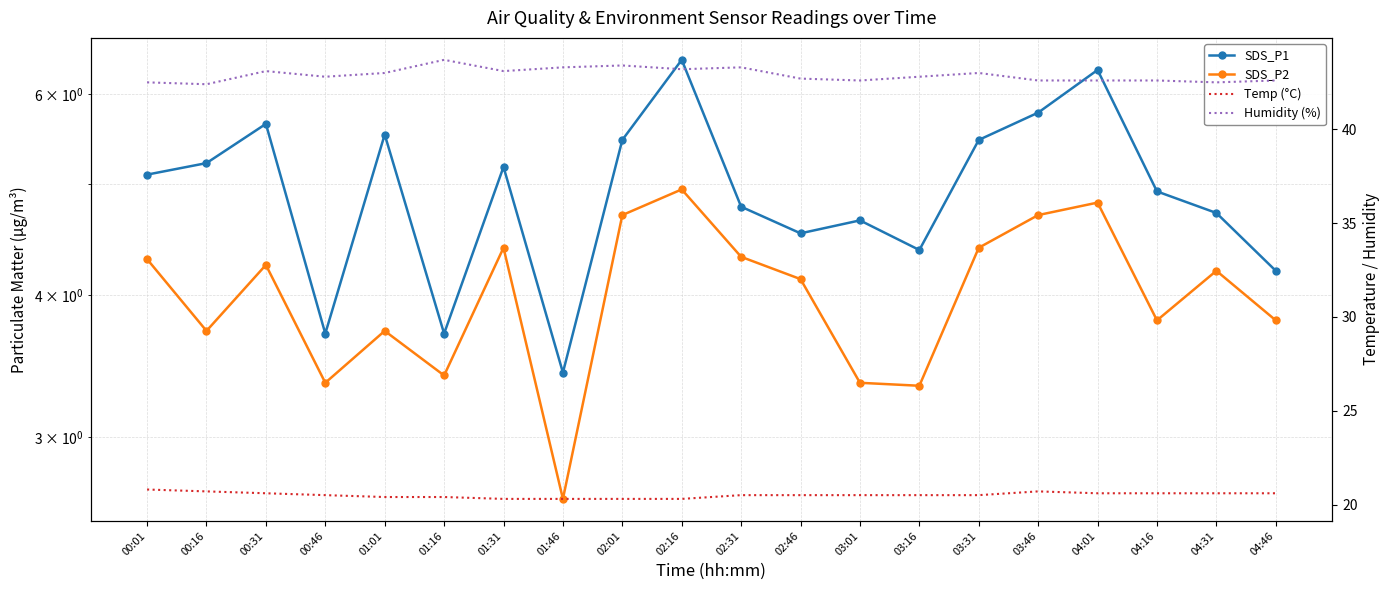

What are all the series names shown in the legend?

SDS_P1, SDS_P2, Temp (°C), Humidity (%)